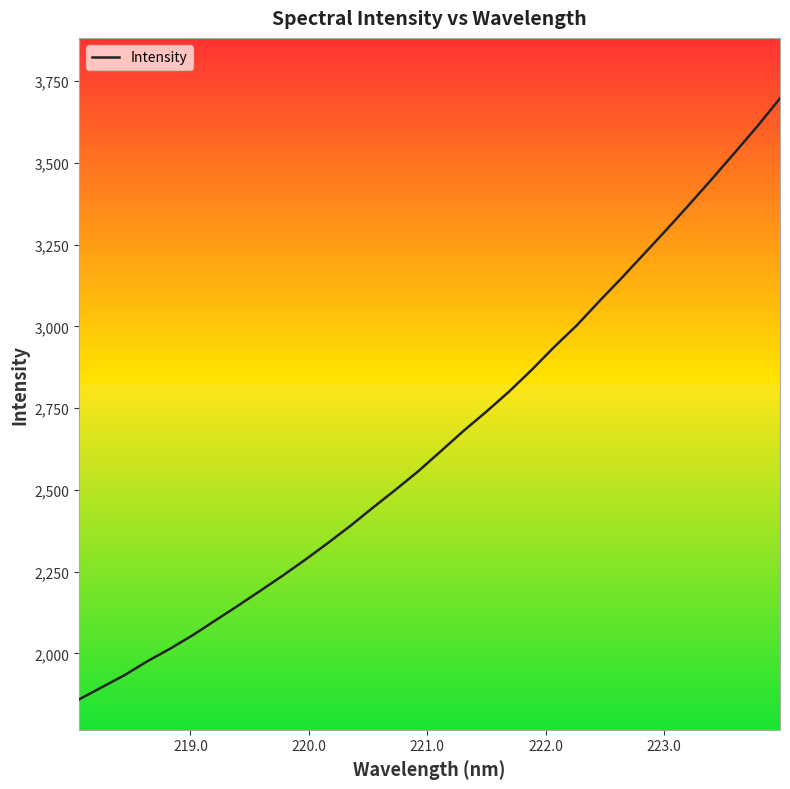

Does the chart have visible grid lines?

No